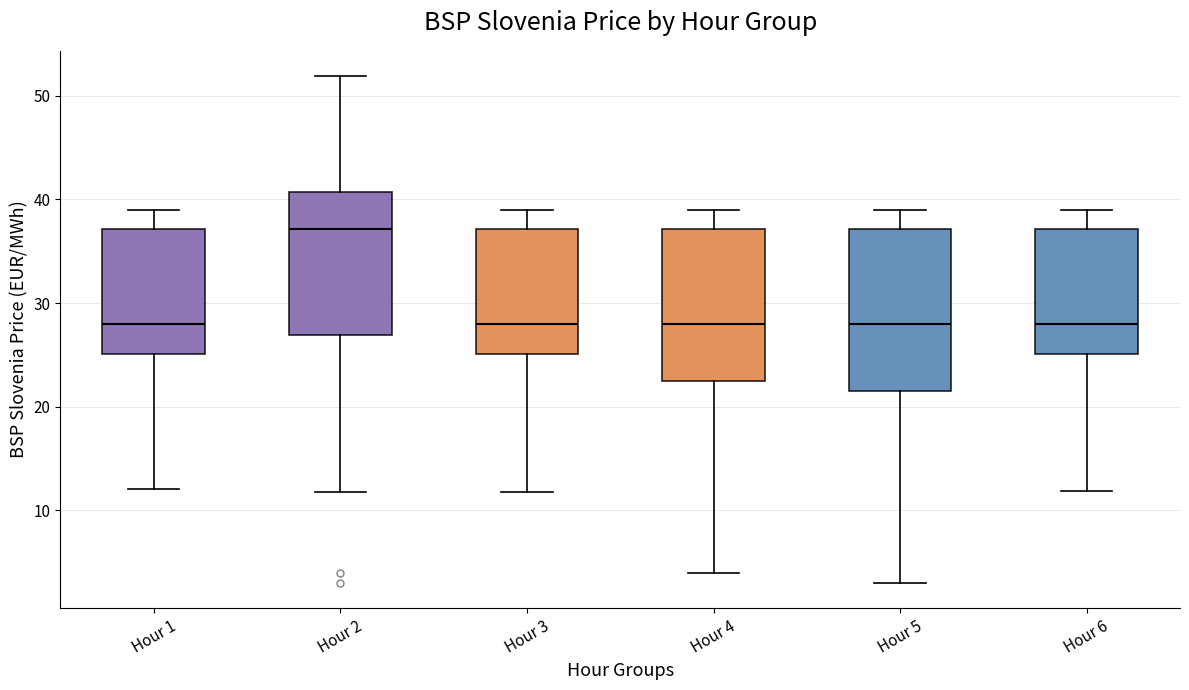

Reading left to right, read every box against the y-axis: the position of its median line, the range the box covers, and the ends of its whiskers. The values are not printed on the chart, so give them approximately, as read against the axis.

Hour 1: median 28, box 25 to 37, whiskers 12 to 39
Hour 2: median 37, box 27 to 41, whiskers 12 to 52
Hour 3: median 28, box 25 to 37, whiskers 12 to 39
Hour 4: median 28, box 22 to 37, whiskers 4 to 39
Hour 5: median 28, box 22 to 37, whiskers 3 to 39
Hour 6: median 28, box 25 to 37, whiskers 12 to 39